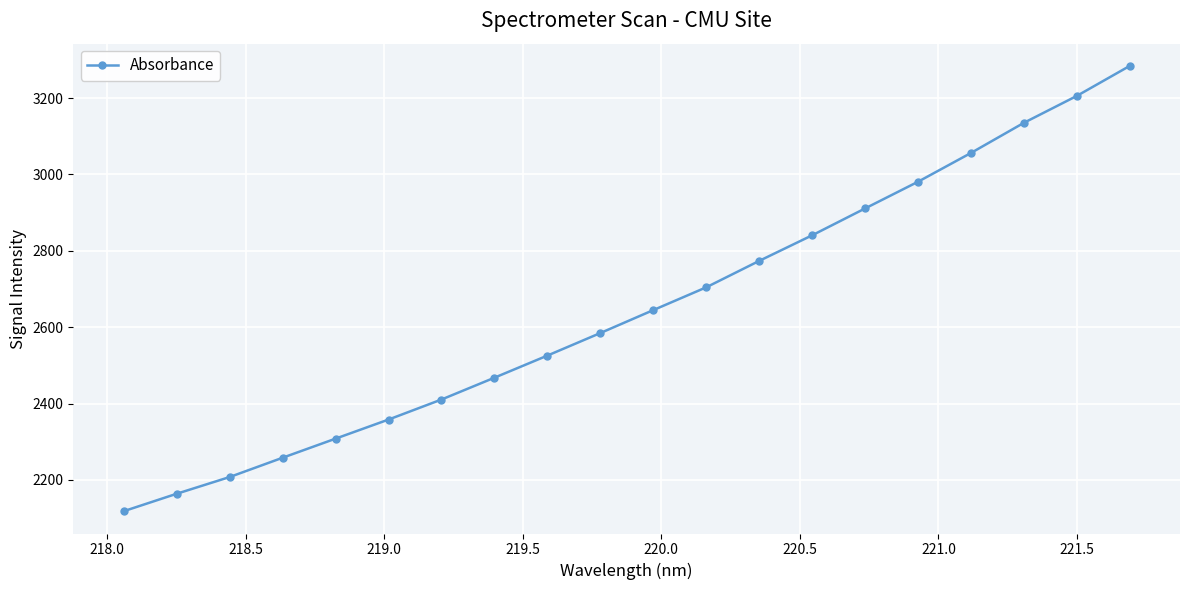

What is the value of the 18th point from the left?

3135.3